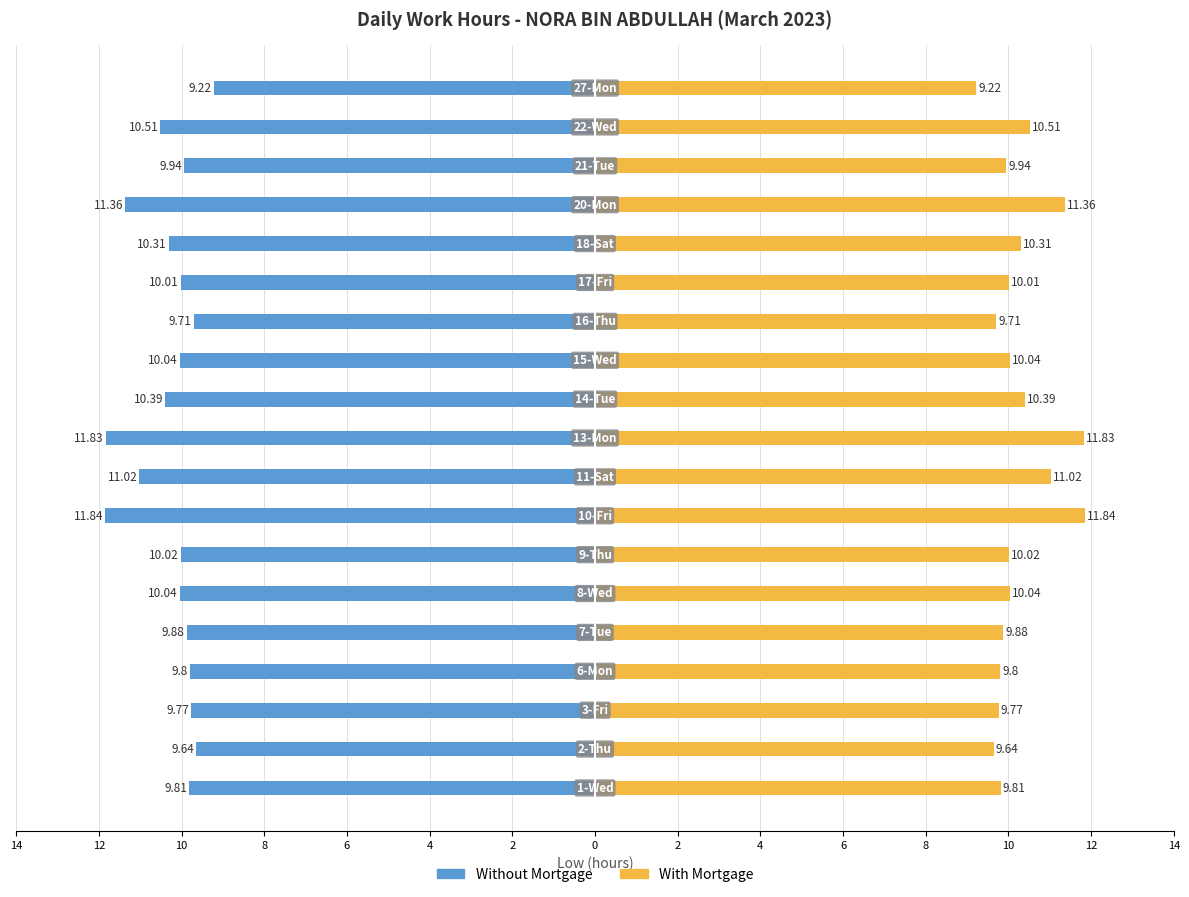

What is the value of the Without Mortgage bar at the 7th from the left?

-10.0